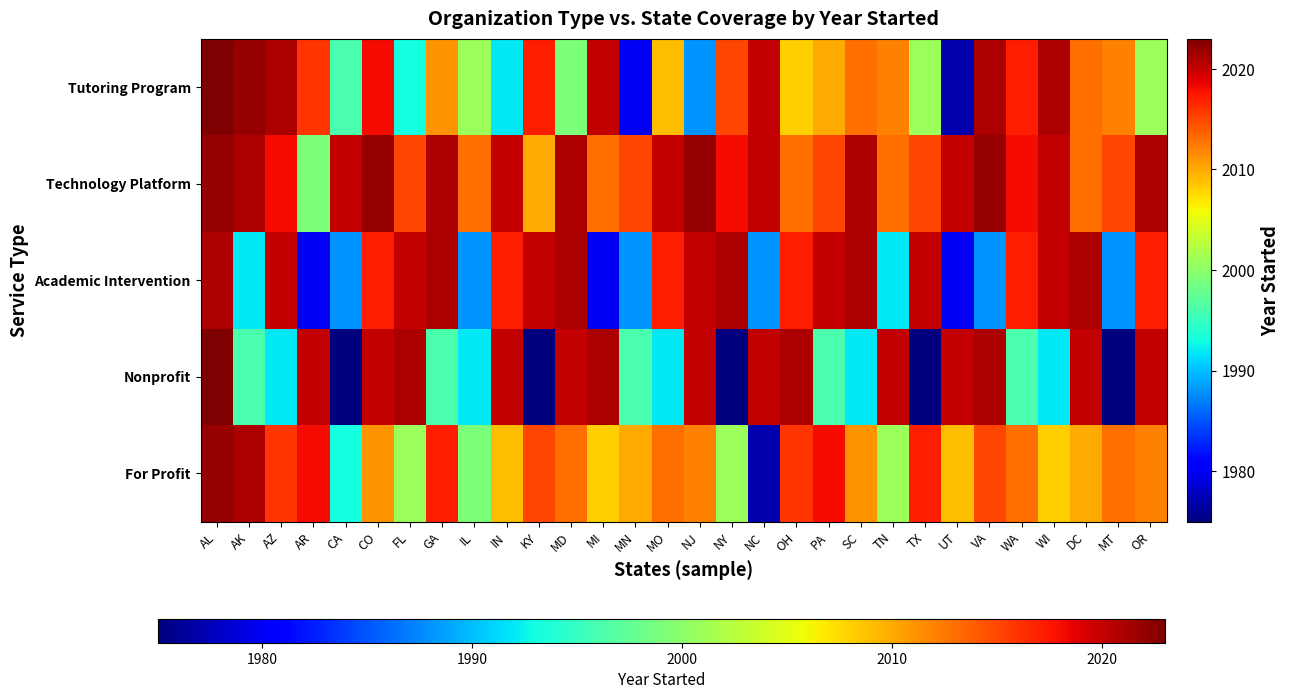

Which series has the largest range (max minus min)?

Nonprofit